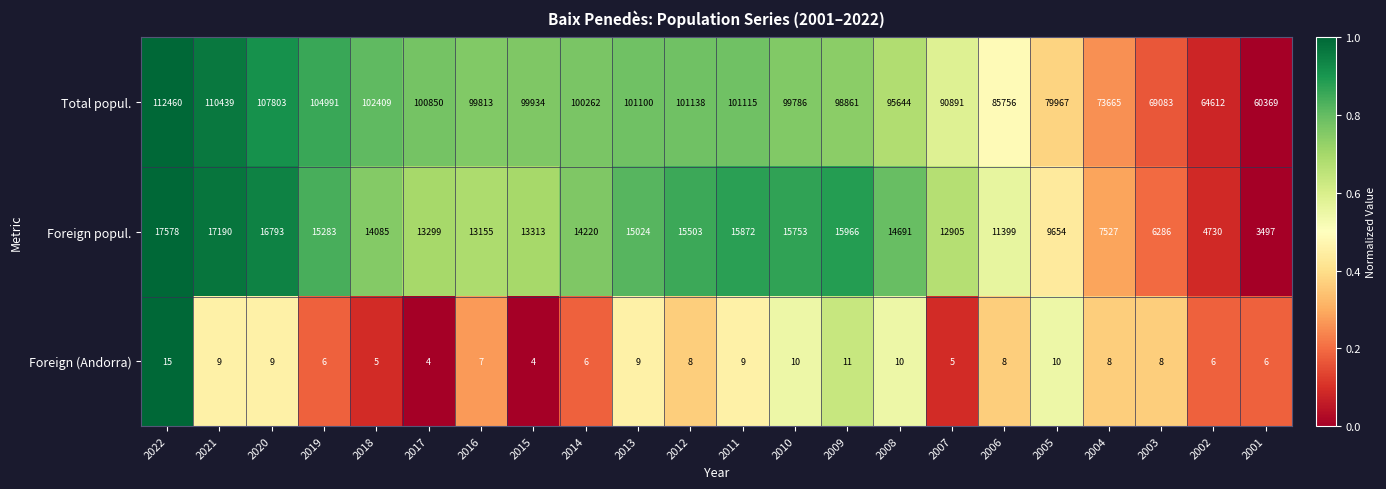

At which label does Foreign popul. reach its peak?

2022